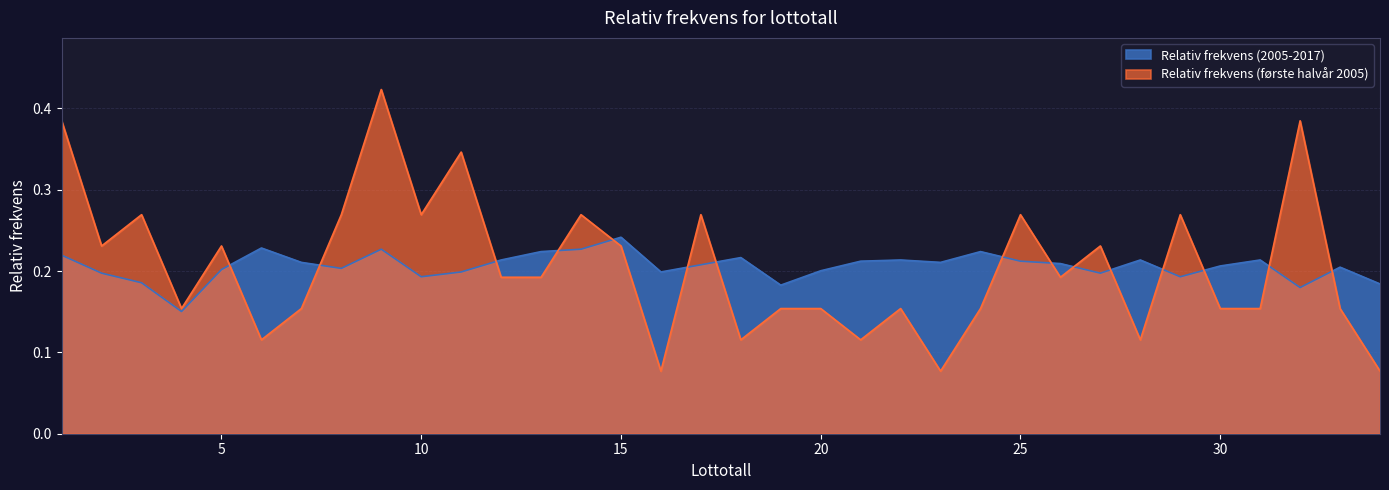

At which label is Relativ frekvens (første halvår 2005) closest to 0?

16